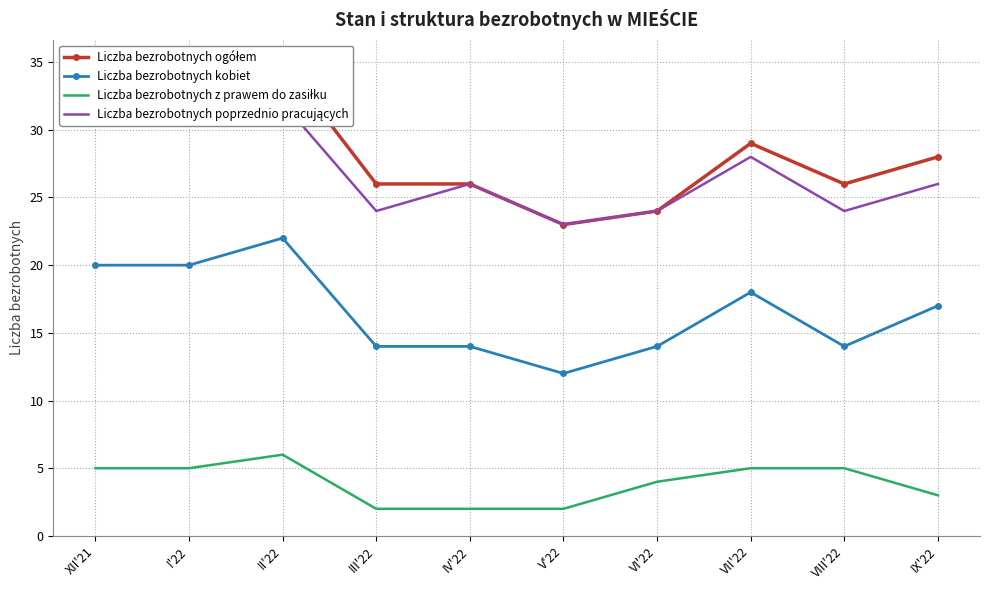

What is the average value of the Liczba bezrobotnych poprzednio pracujących series?

27